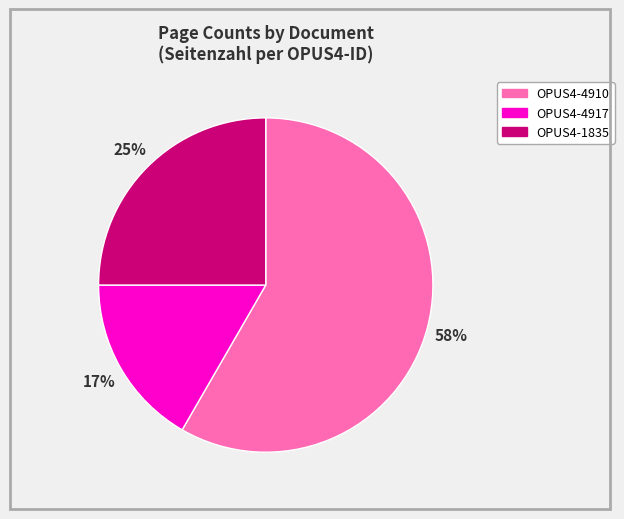

Does any single category account for the majority?

Yes